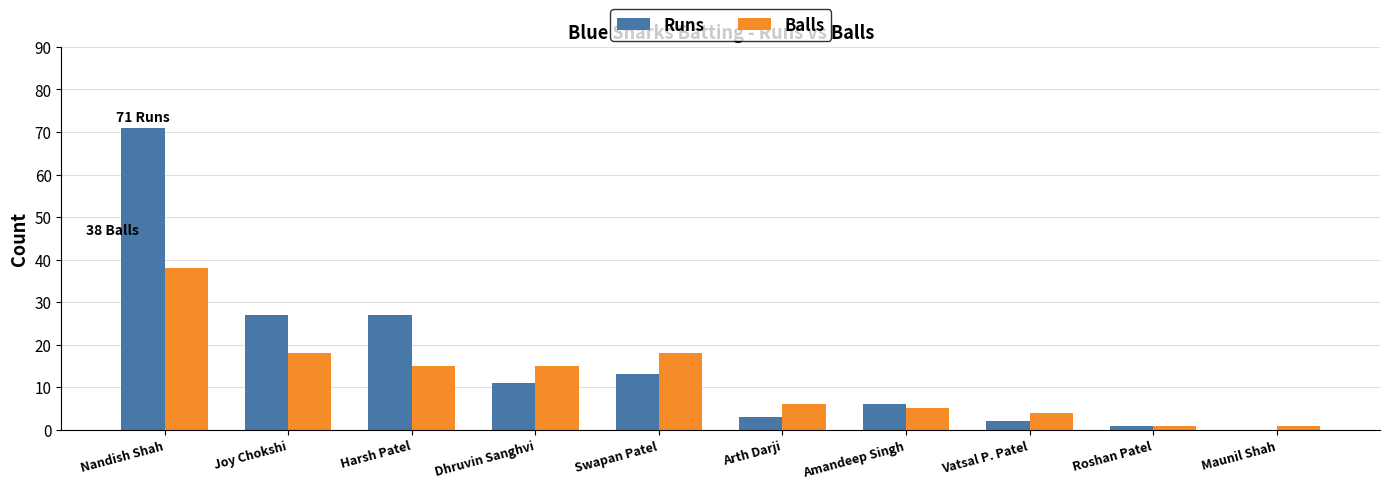

How many groups of bars are there?

10